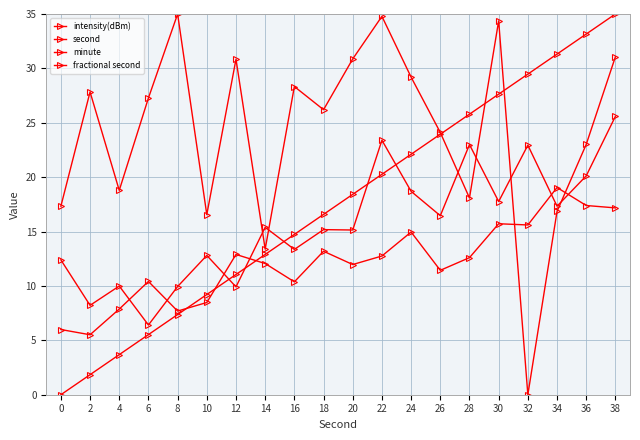

The second series shows 0.0 at 0. True or false?

True